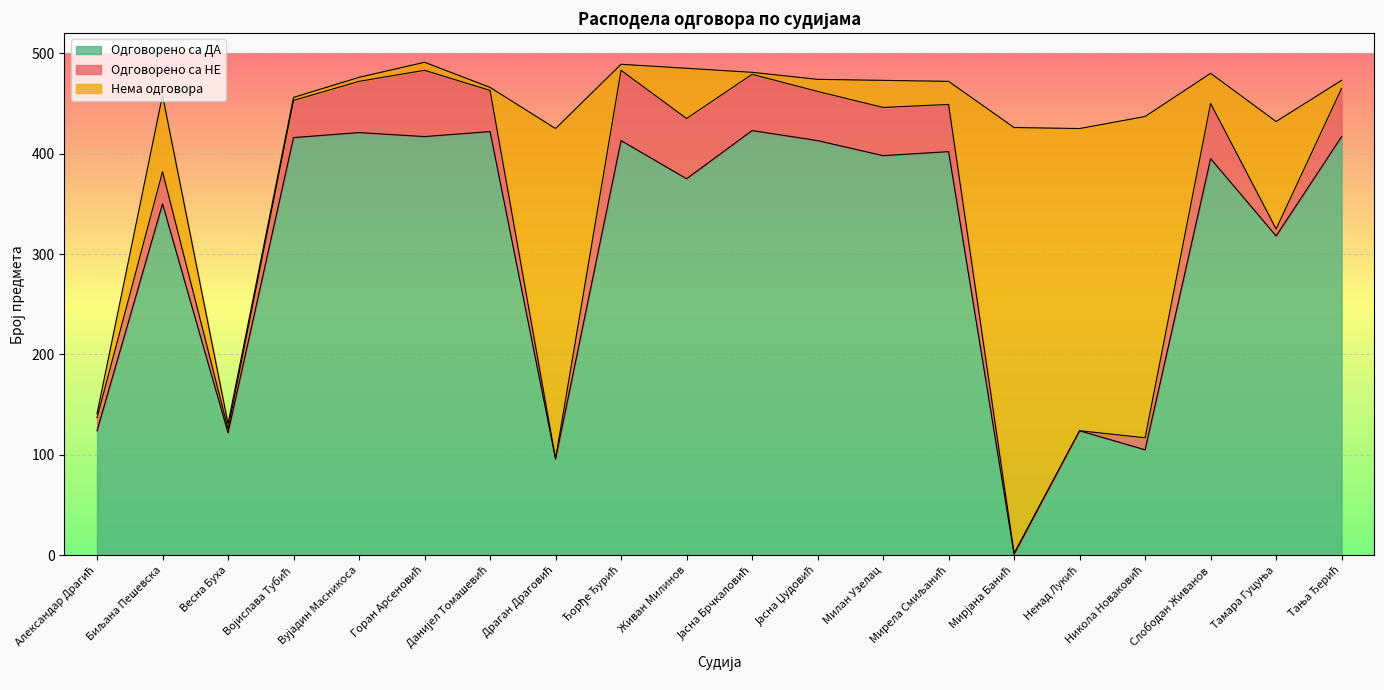

What is the highest value of the Одговорено са ДА series?

423